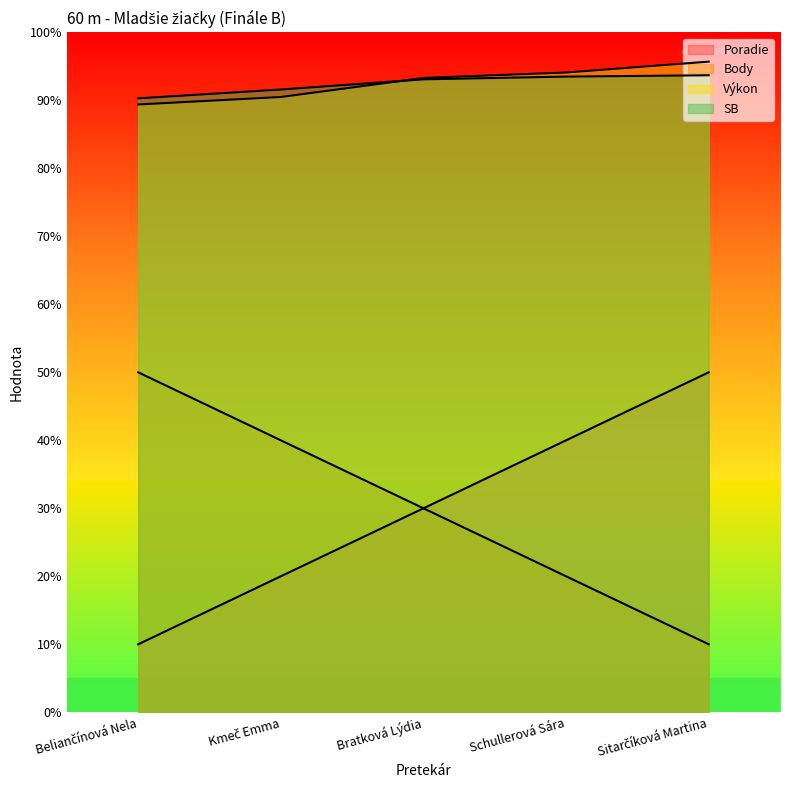

What is the average value of the Body series?

3.0